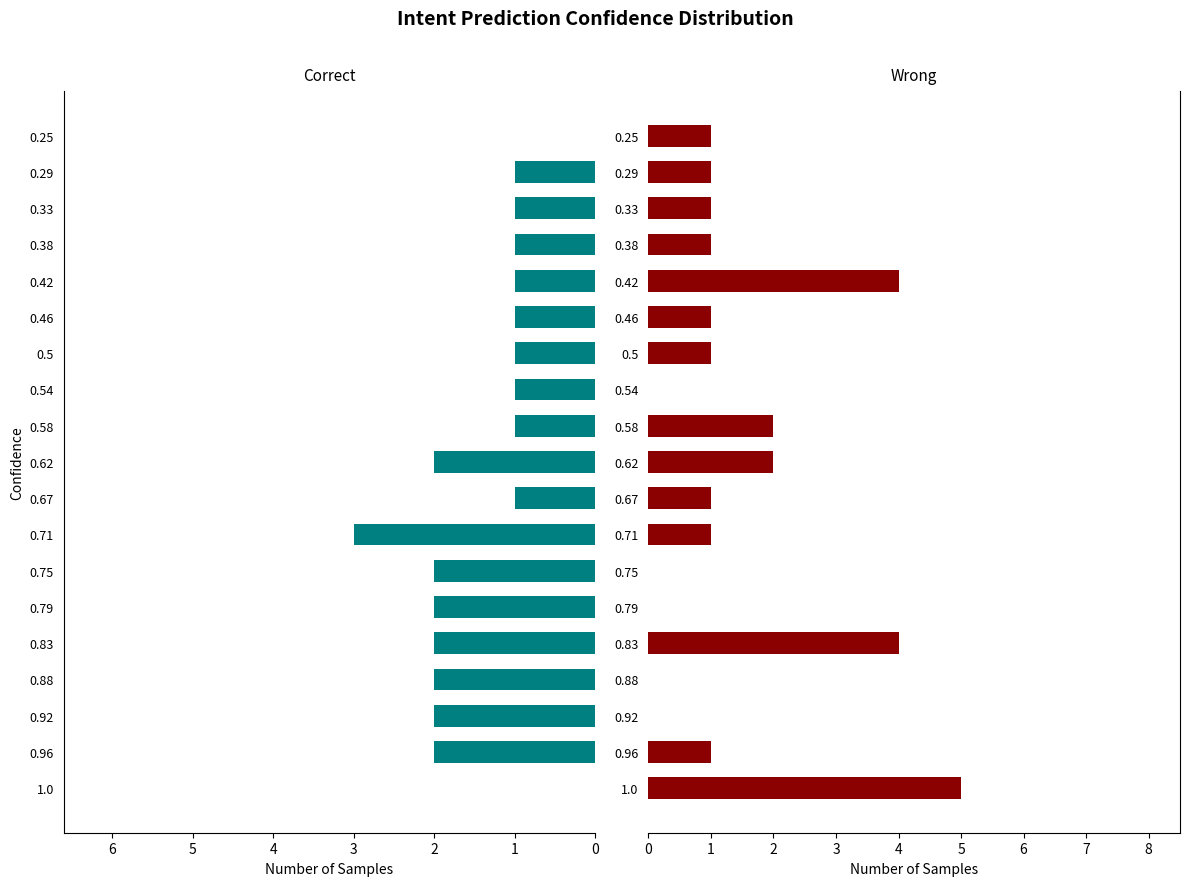

The Correct series shows -1 at 1.0. True or false?

False